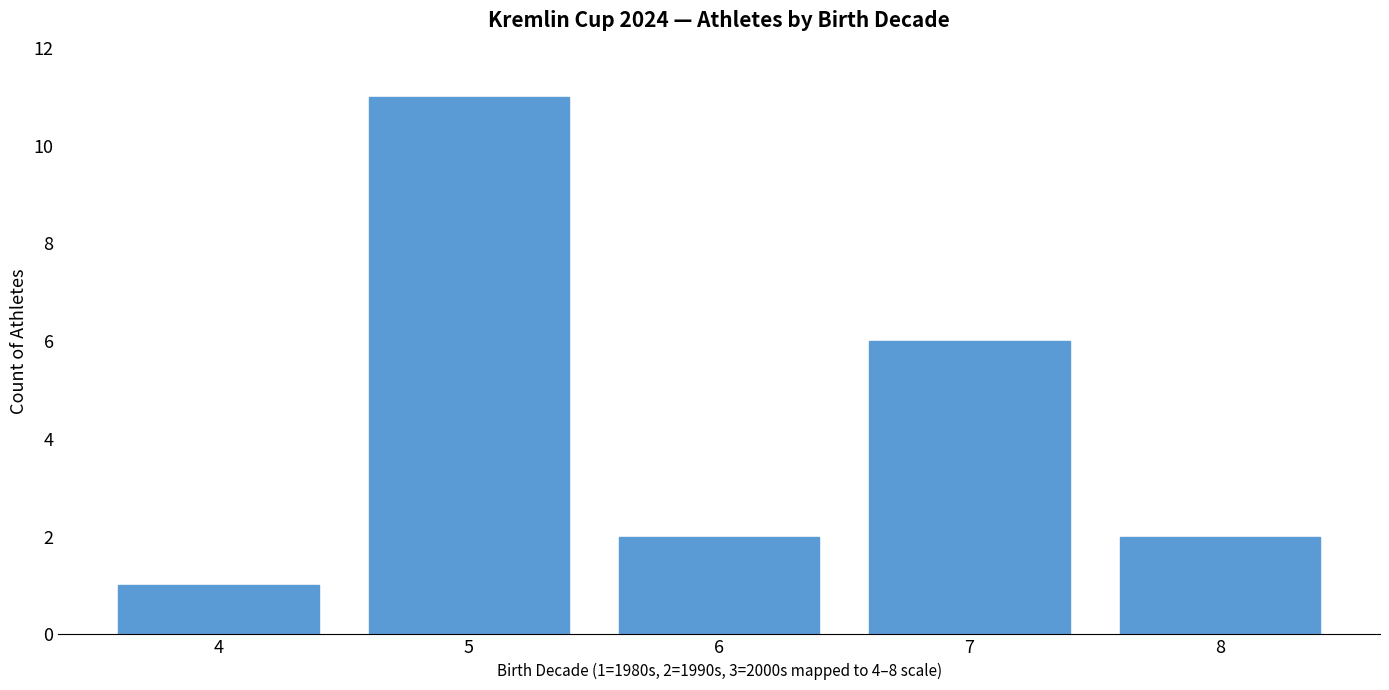

The chart shows a value of 2 at 6. True or false?

True